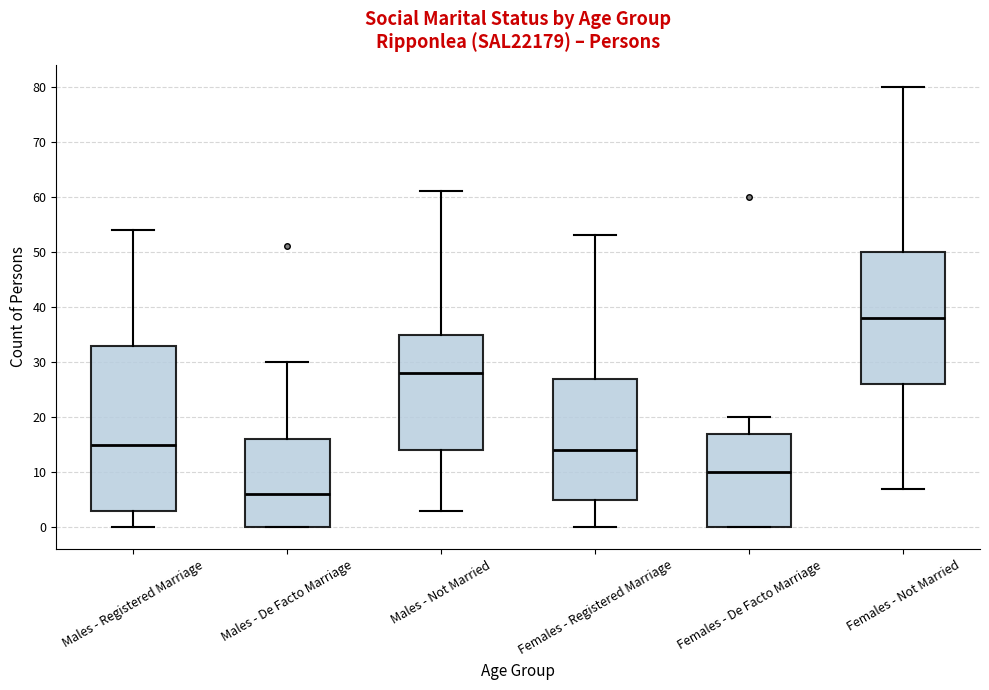

Which box has the highest median line?

Females - Not Married